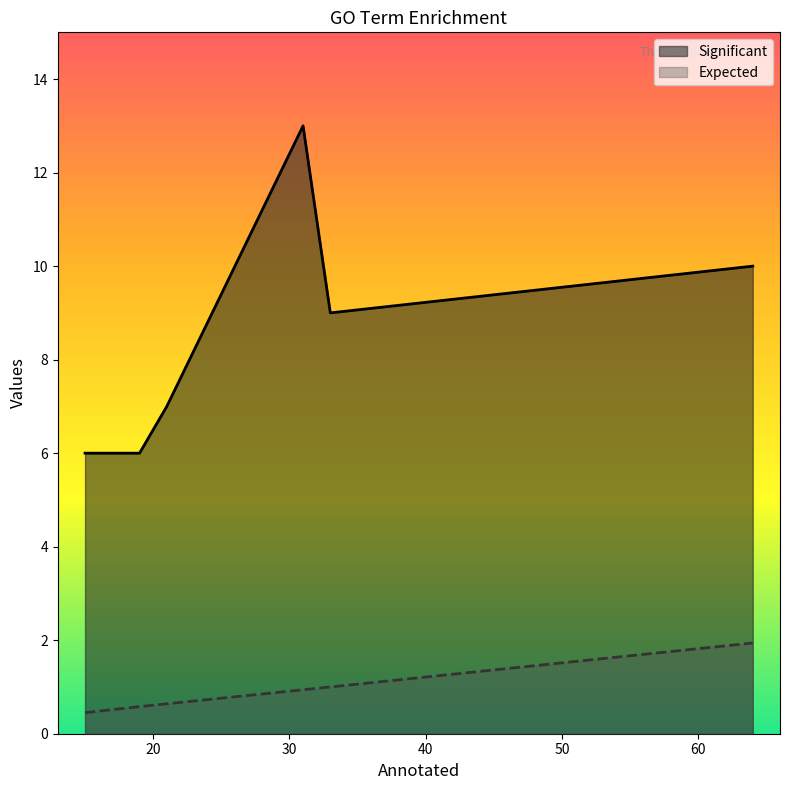

In Significant, how many points are lower than both neighbors (excluding endpoints)?

1